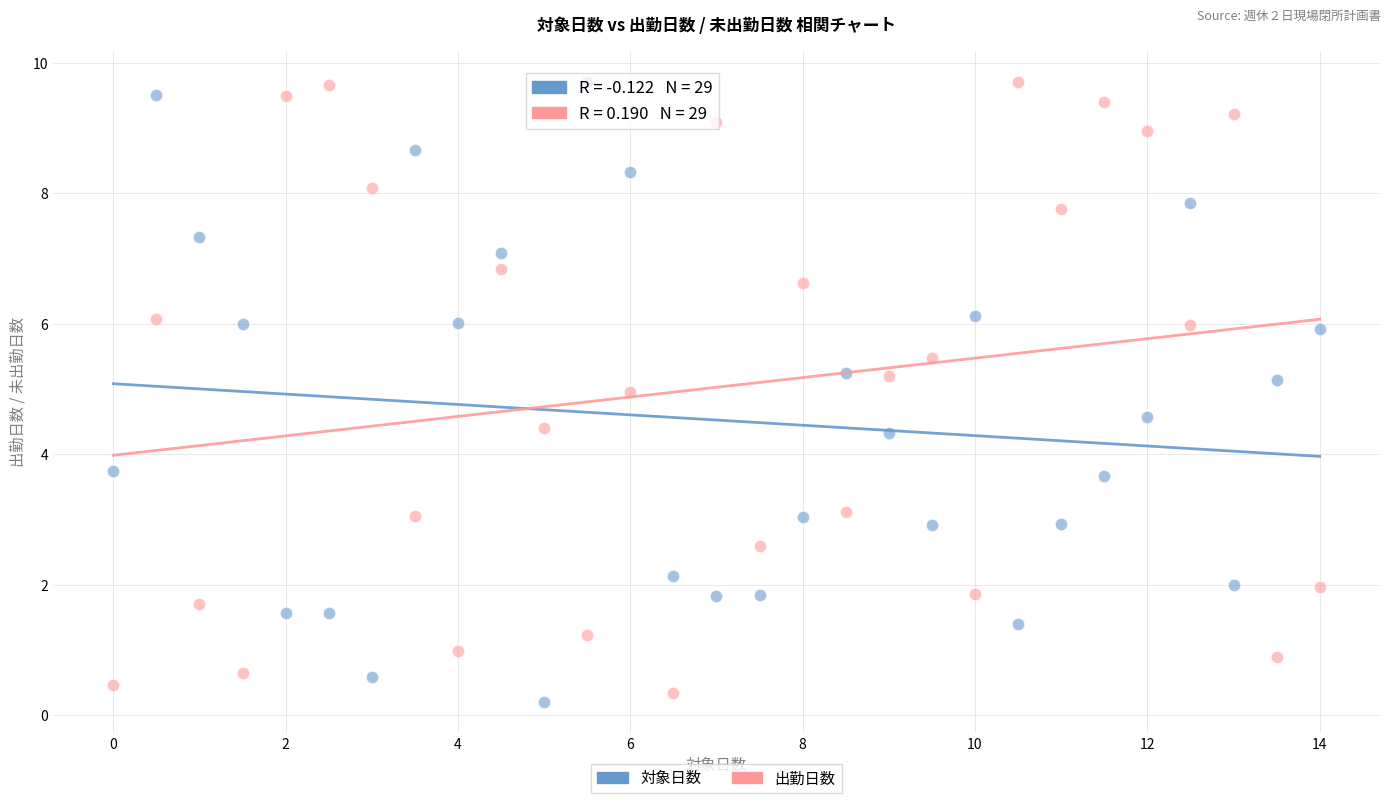

What are all the series names shown in the legend?

対象日数, 出勤日数